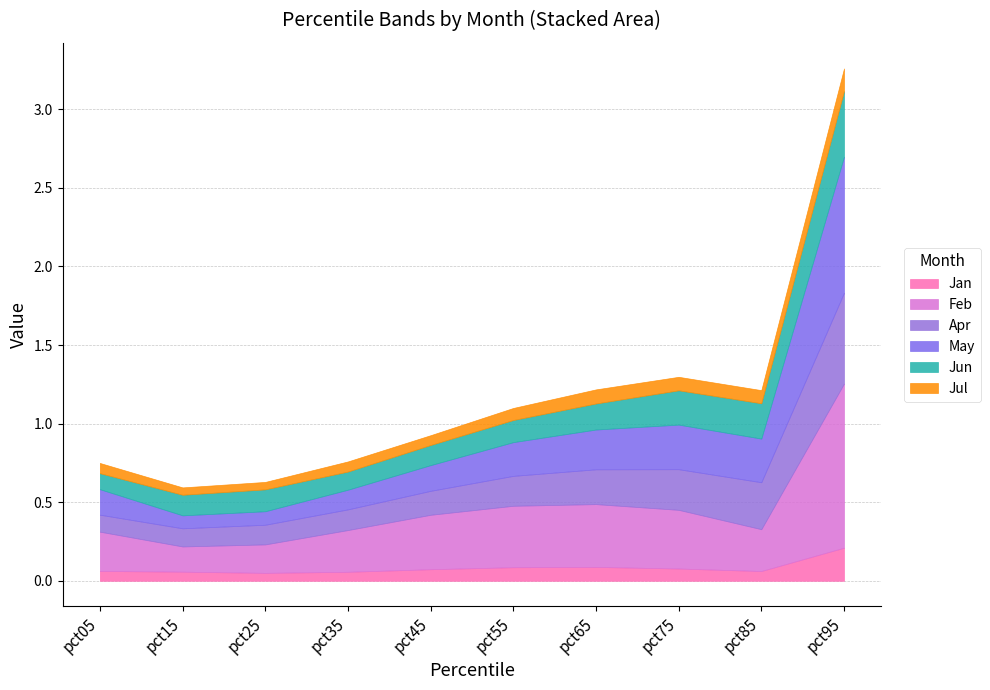

Between which two adjacent categories do May and Jun first intersect?

pct05 and pct15